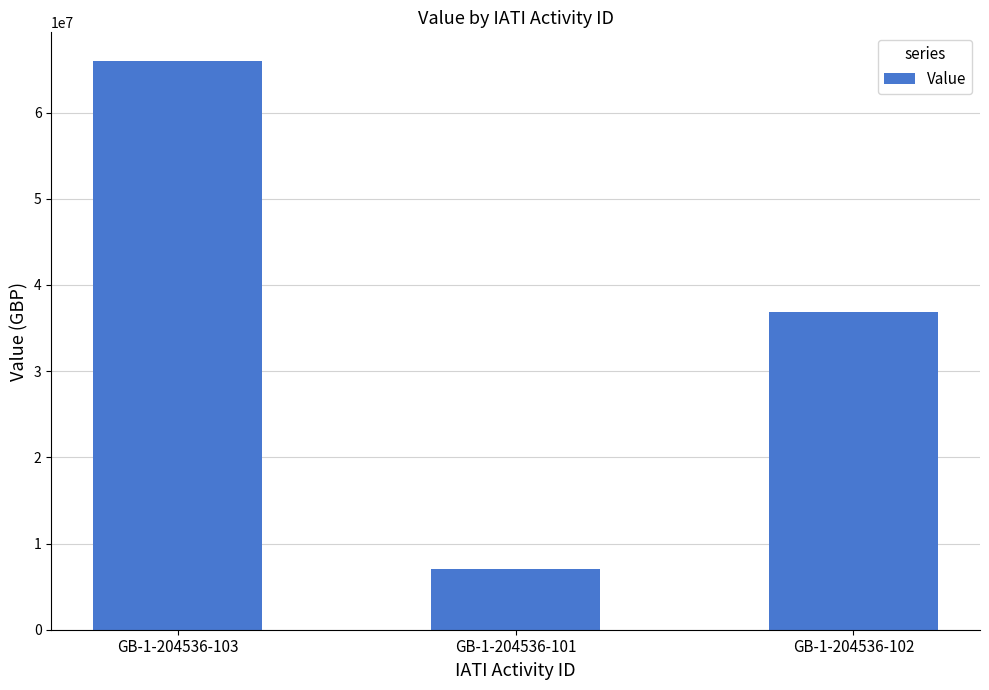

Are the bars grouped side by side (vs. stacked)?

No